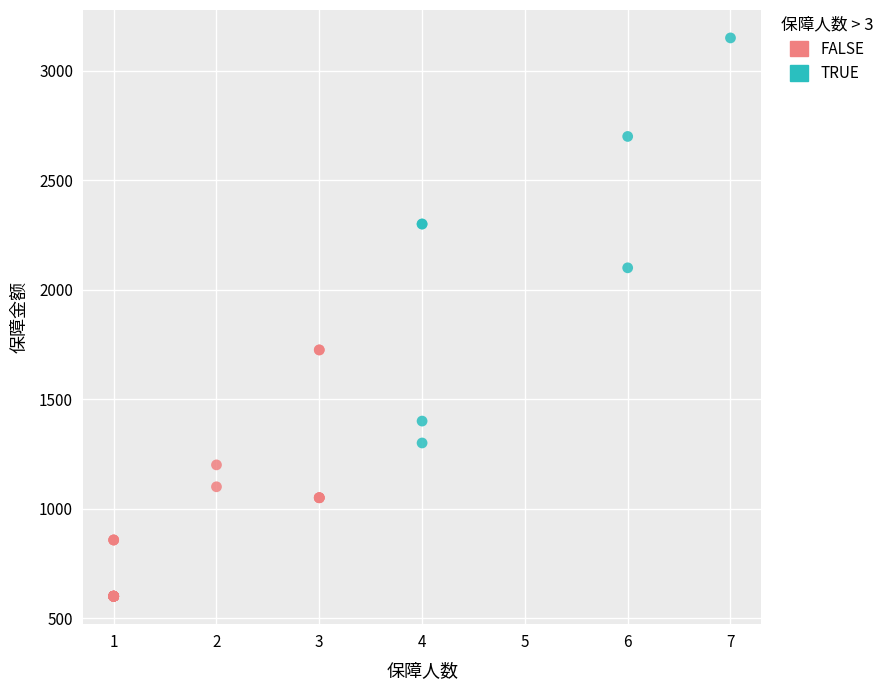

Which series has the largest Y range (max minus min)?

TRUE